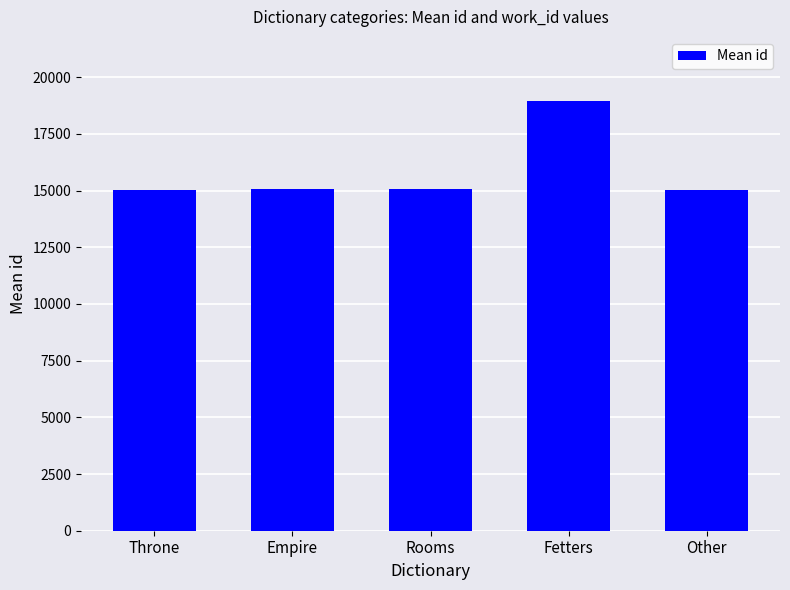

At which category does the chart reach its peak across all series?

Fetters